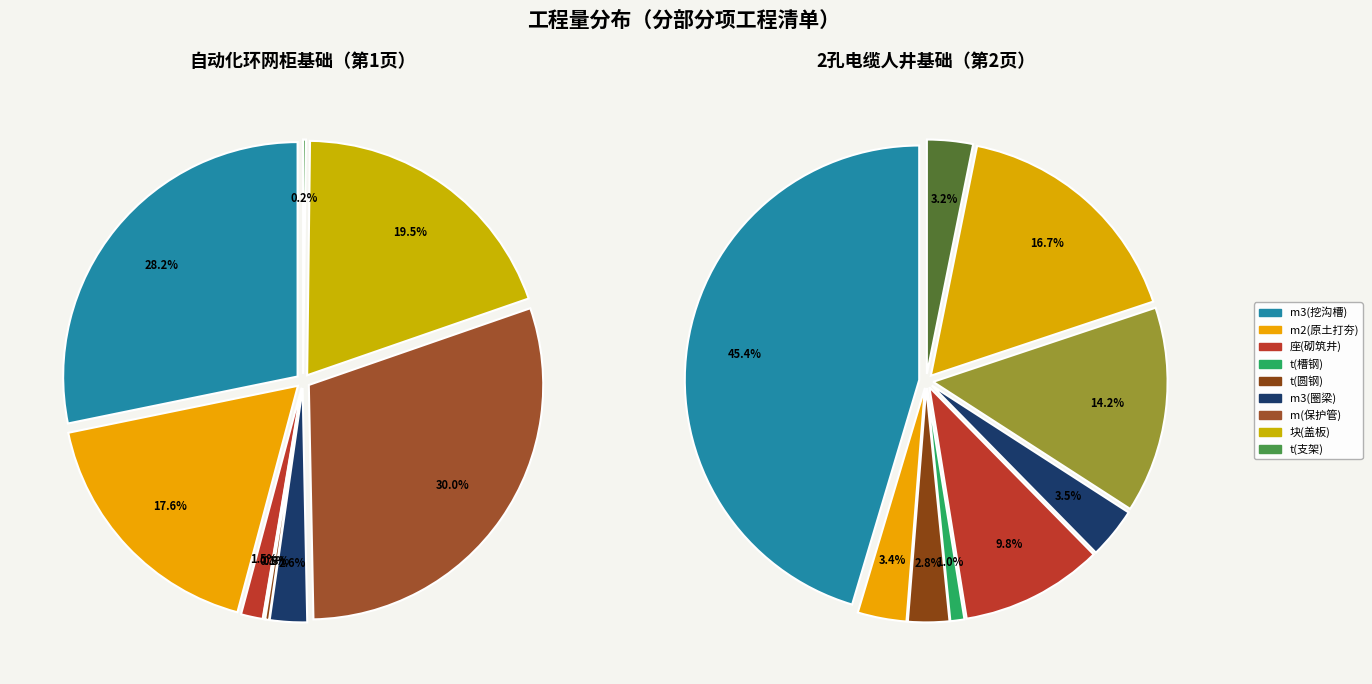

Count the number of slices in the pie.

9